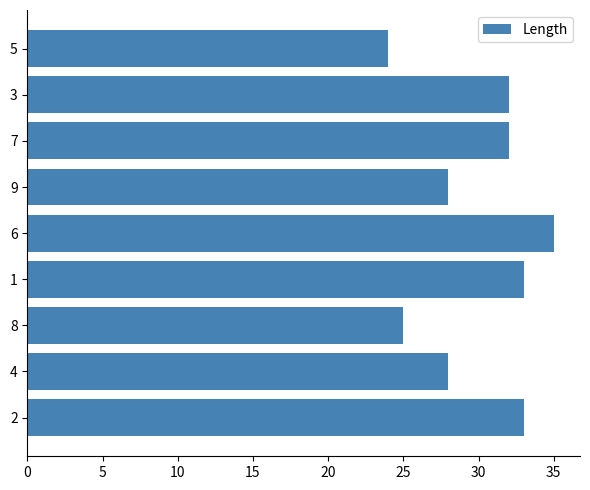

What is the maximum value shown in the chart?

35